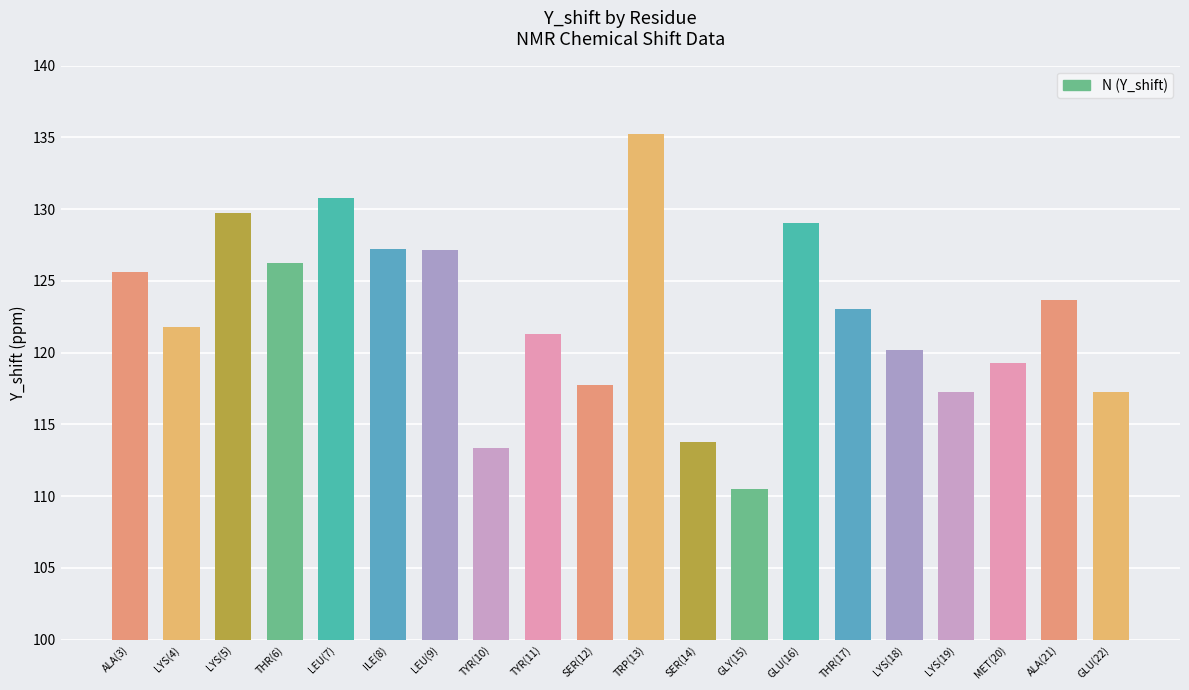

What is the difference between the maximum and minimum values?

24.7